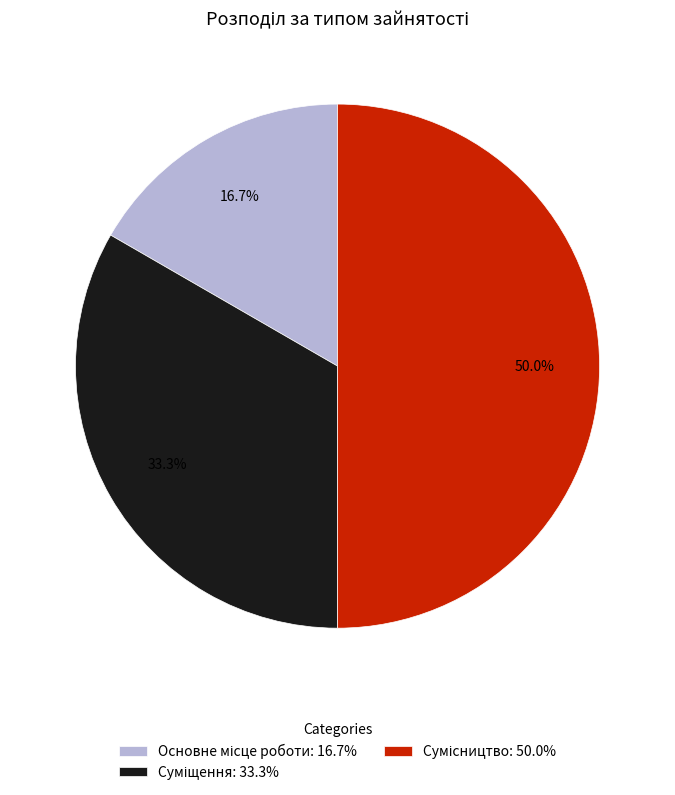

Which category has the biggest portion of the pie?

Сумісництво